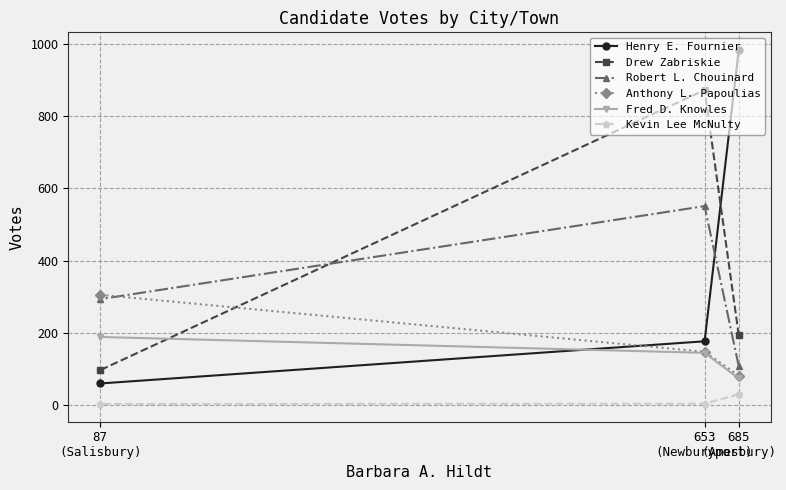

Which category has the lowest value across all series?

87
(Salisbury)